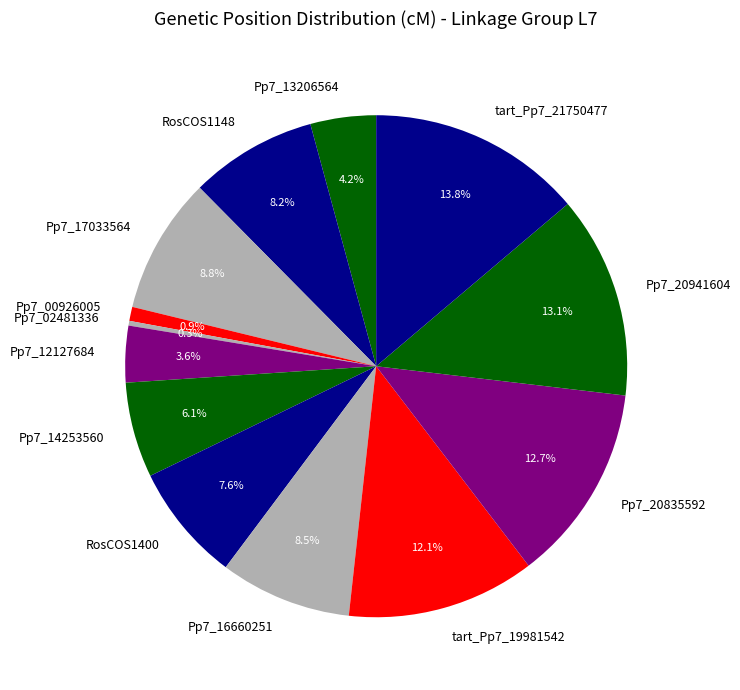

What percentage is the tart_Pp7_19981542 slice, to the nearest percent?

12%